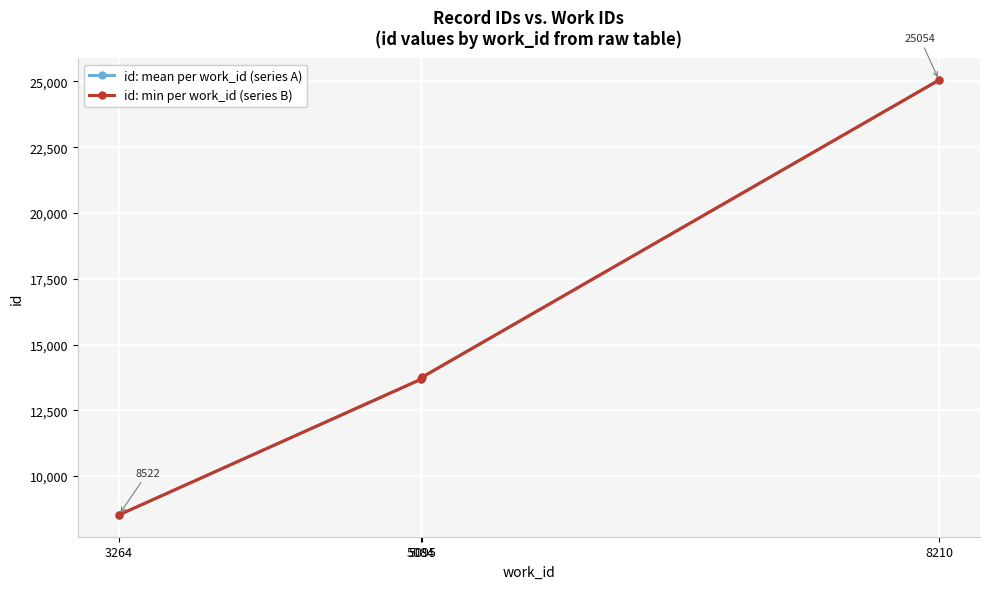

Which series has the widest spread of values?

id: mean per work_id (series A)